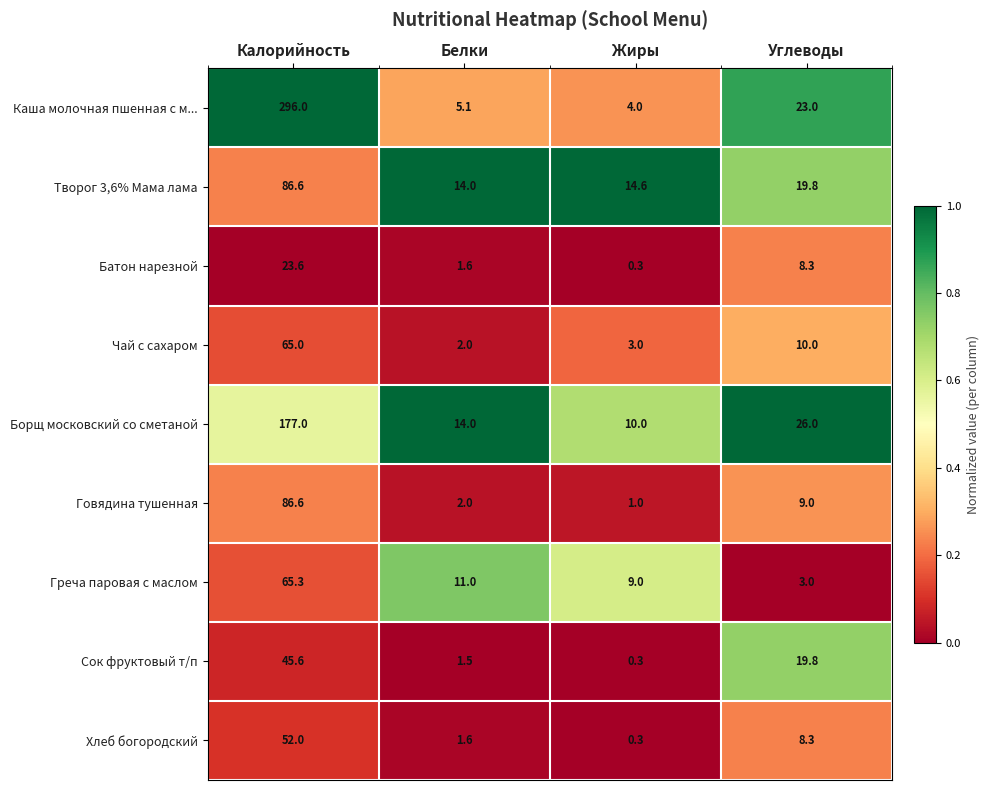

Between Калорийность and Углеводы, which series saw the biggest shift?

Каша молочная пшенная с м...